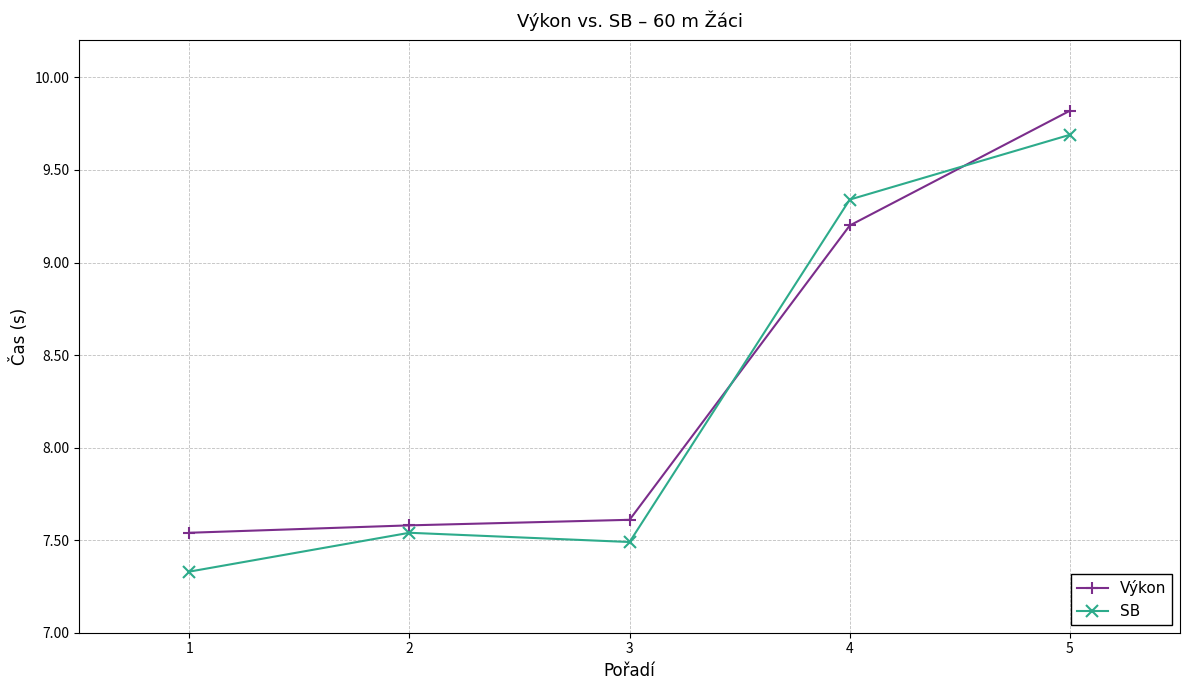

What is the minimum value shown in the chart?

7.3